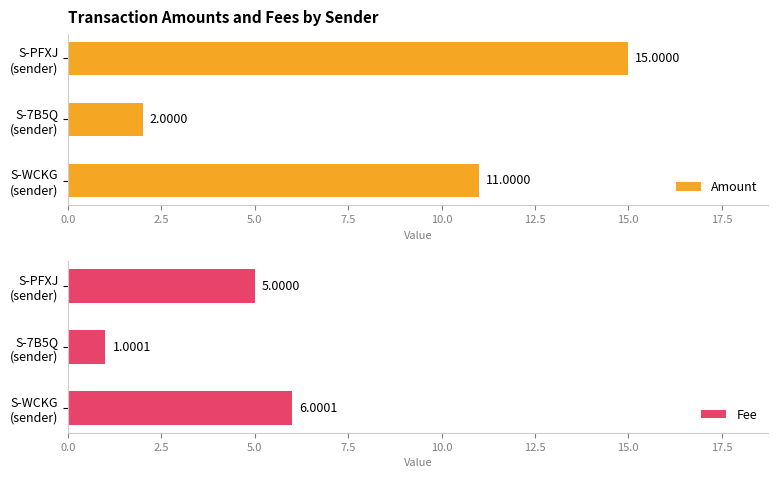

True or false: Fee has a value of 6.5 at 5.0.

False